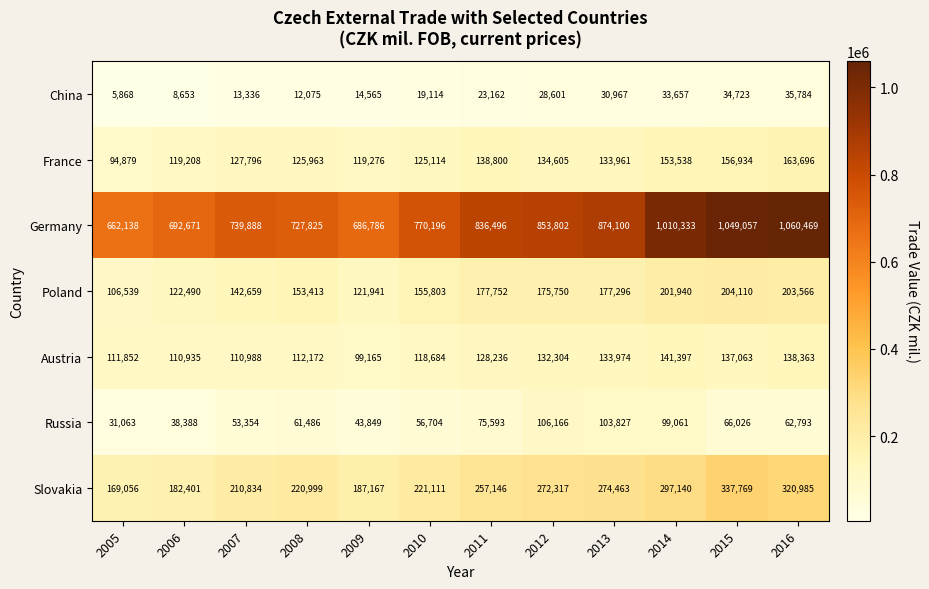

What is the difference between the highest and lowest values at 2010?

751082